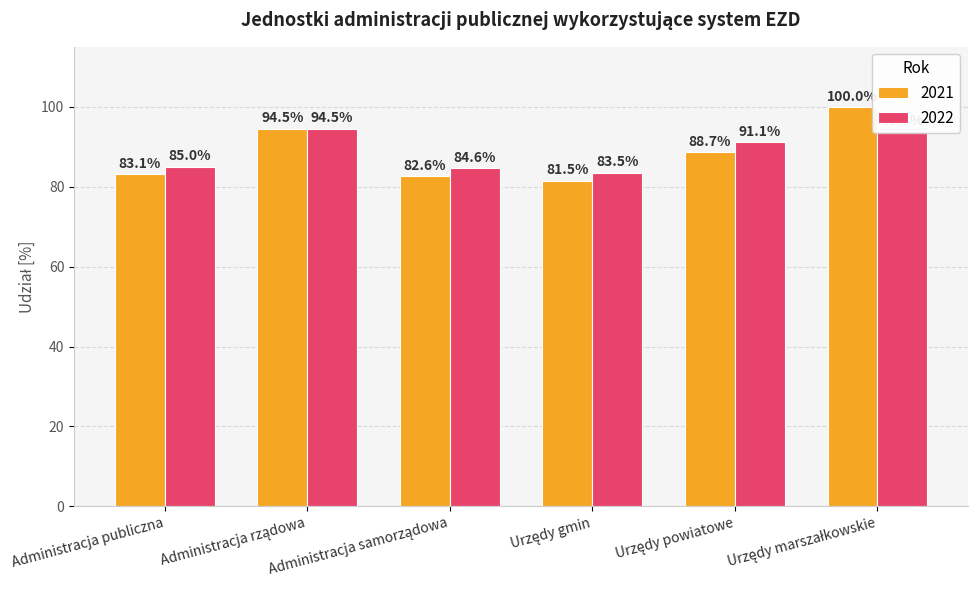

Read the 2022 value at Administracja publiczna.

85.0